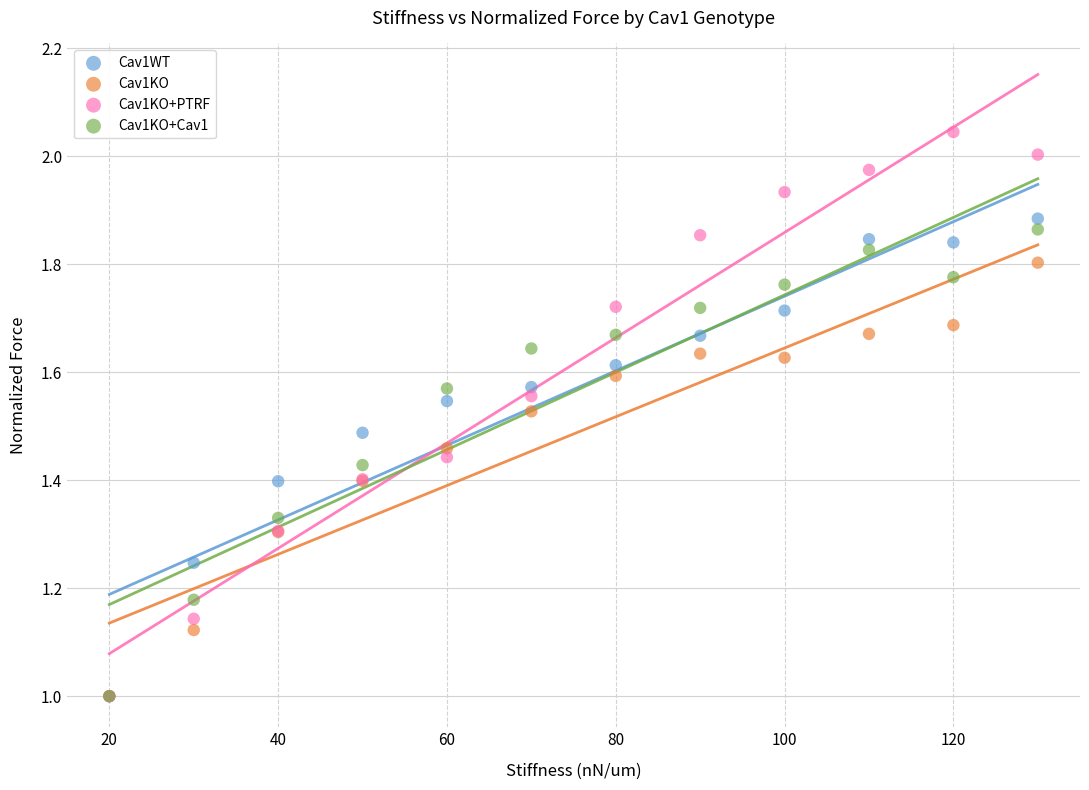

What are all the series names shown in the legend?

Cav1WT, Cav1KO, Cav1KO+PTRF, Cav1KO+Cav1